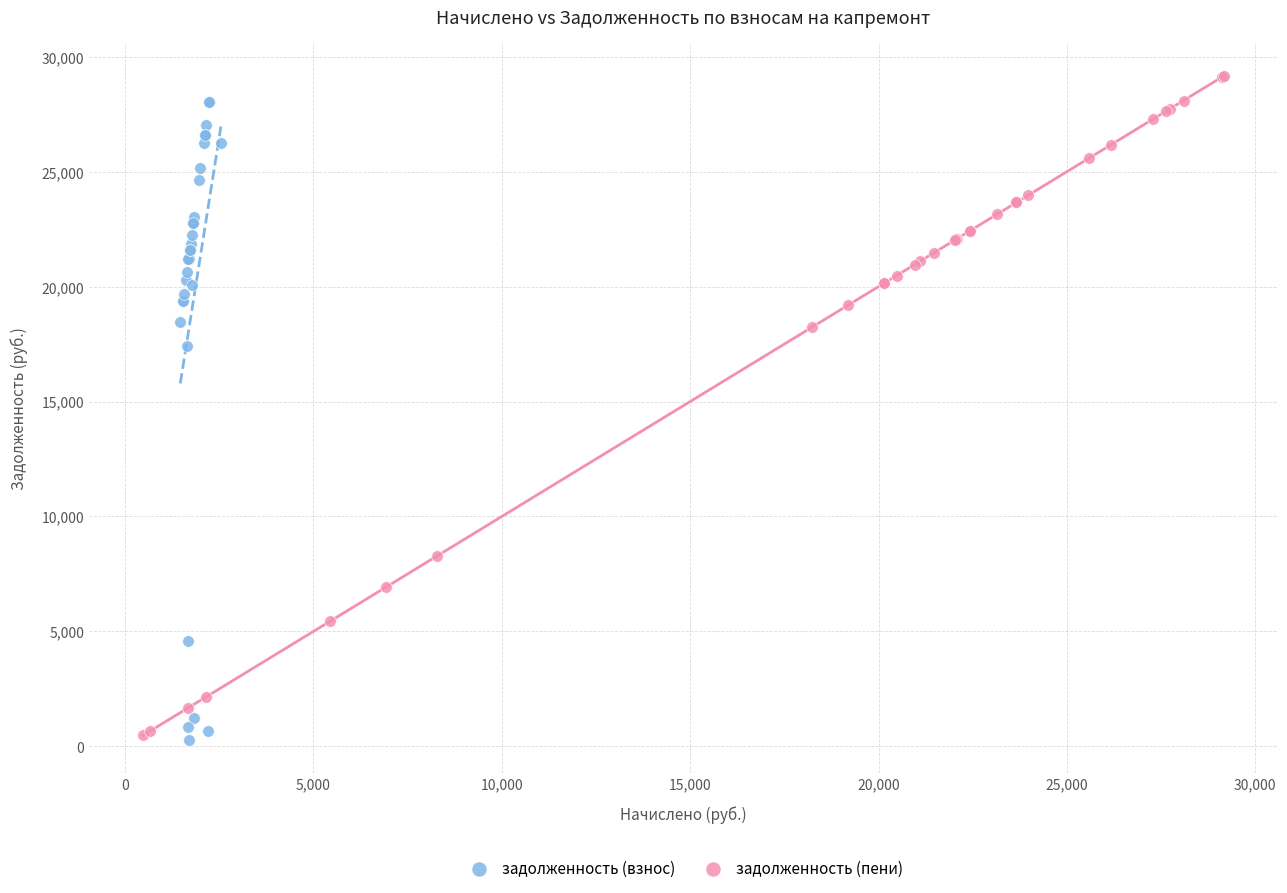

Which series has the largest Y range (max minus min)?

задолженность (пени)